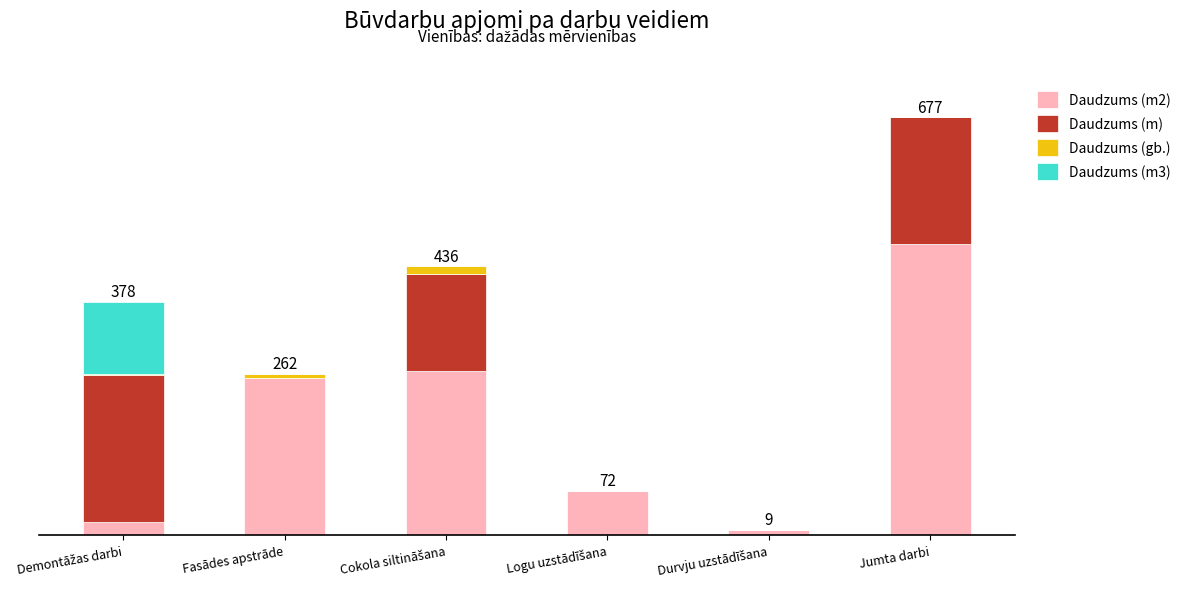

Are the bars horizontal?

No